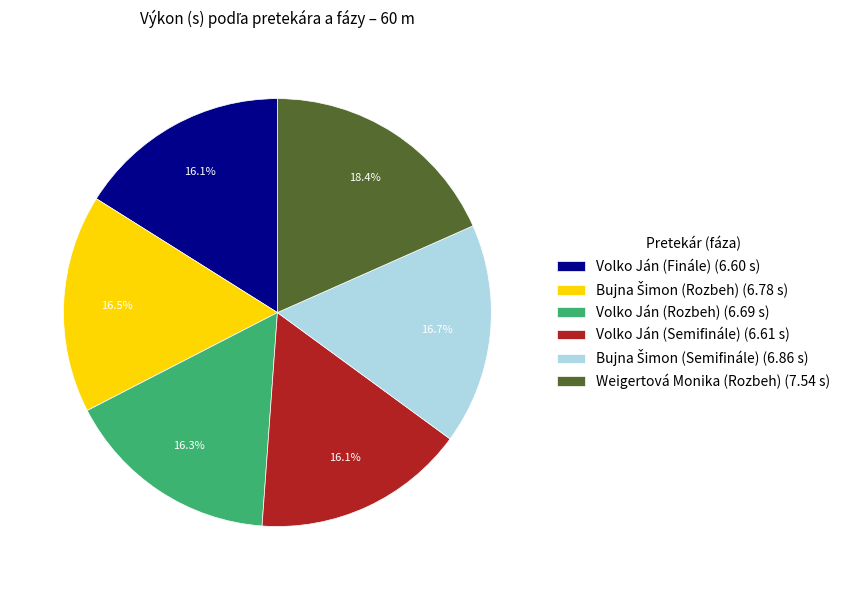

What is the ratio of the value at Weigertová Monika (Rozbeh) (7.54 s) to the value at Volko Ján (Semifinále) (6.61 s)?

1.1